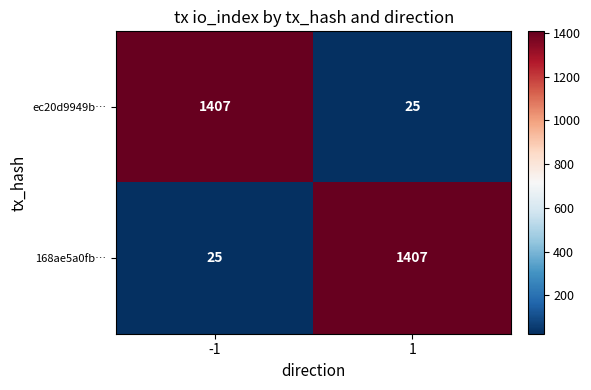

What is the difference between the ec20d9949b… values at -1 and 1?

1382